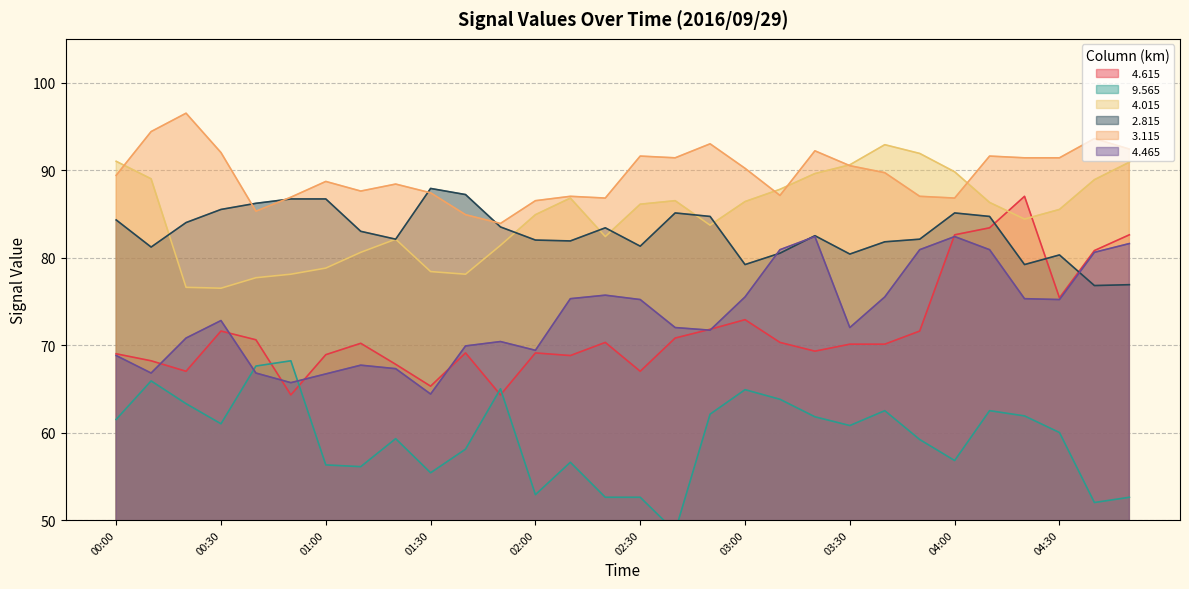

What is the difference between the maximum and minimum values in the   4.465 series?

18.0